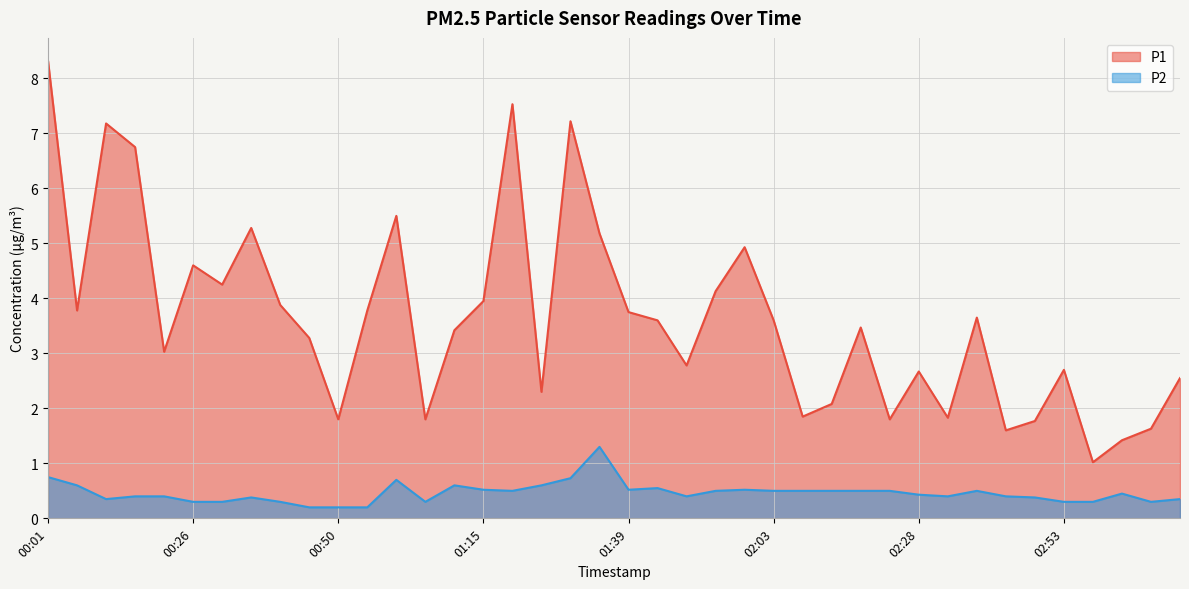

In P1, how many points are higher than both neighbors (excluding endpoints)?

11